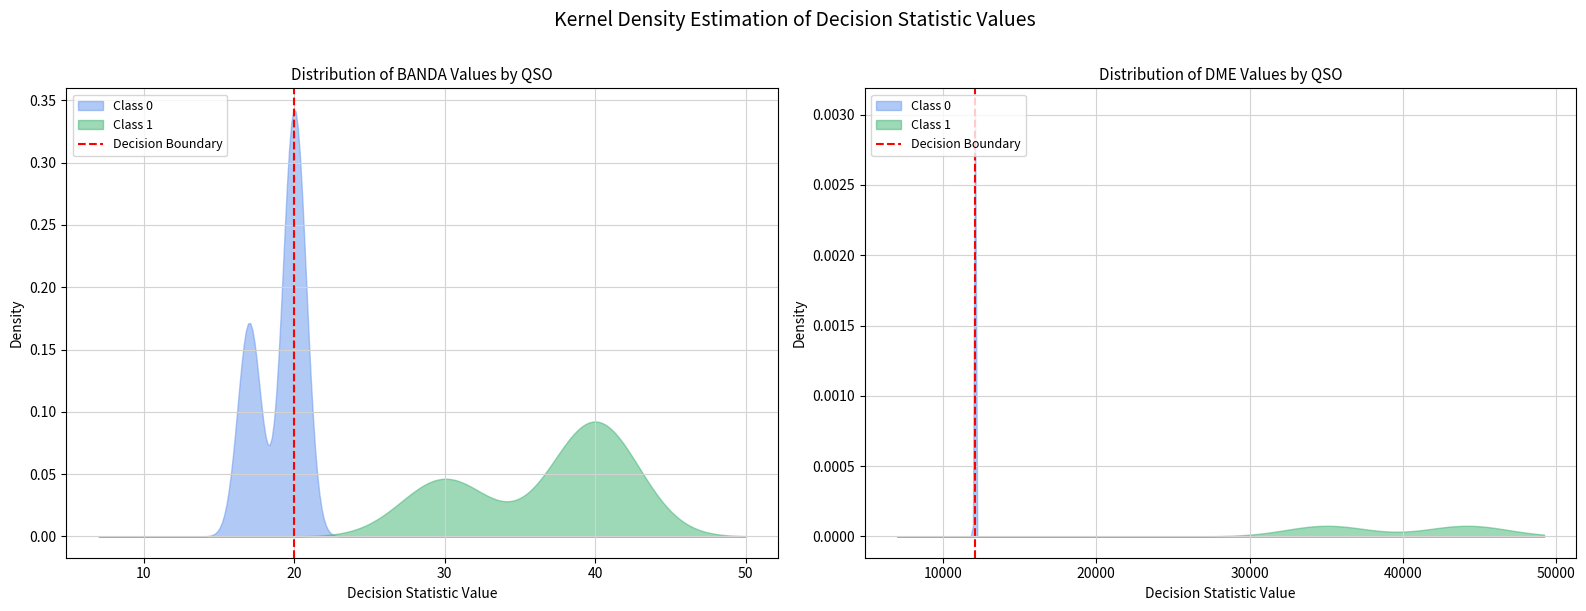

Reading left to right, list all the values displayed in this chart.

0	1